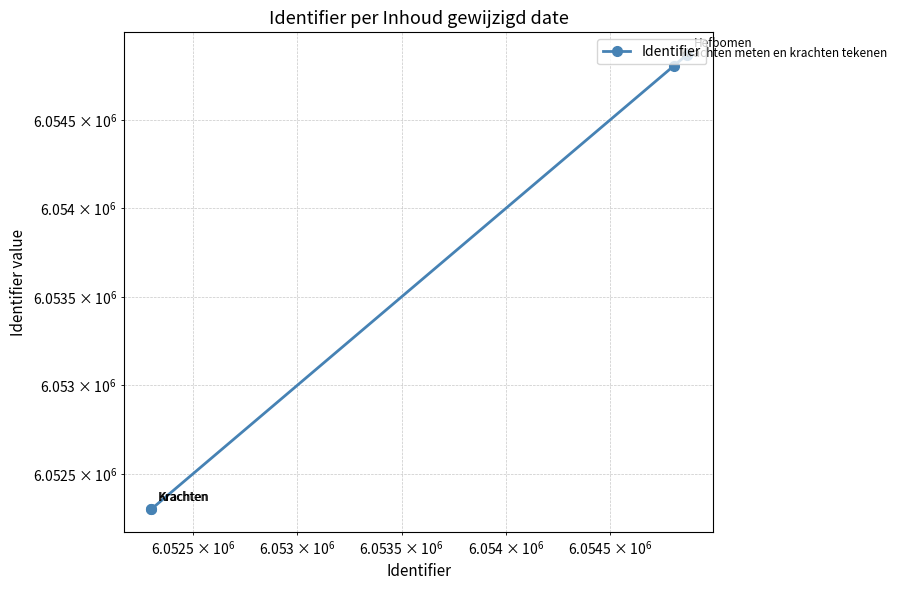

What is the greatest value displayed?

6054866